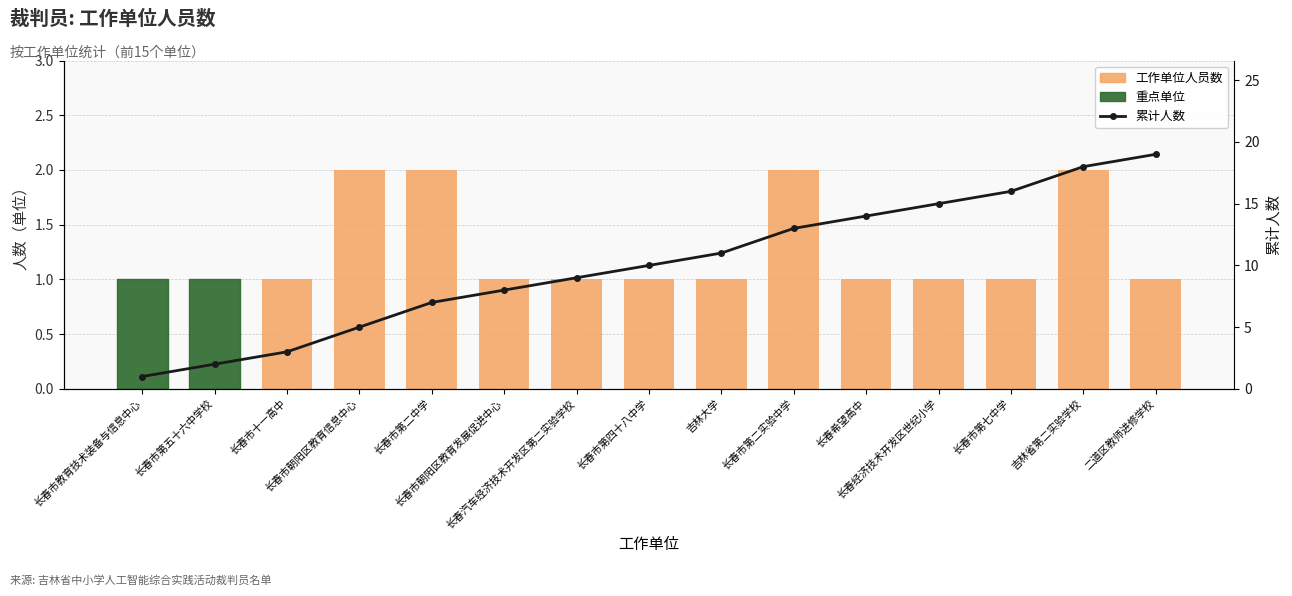

What is the greatest value displayed?

19